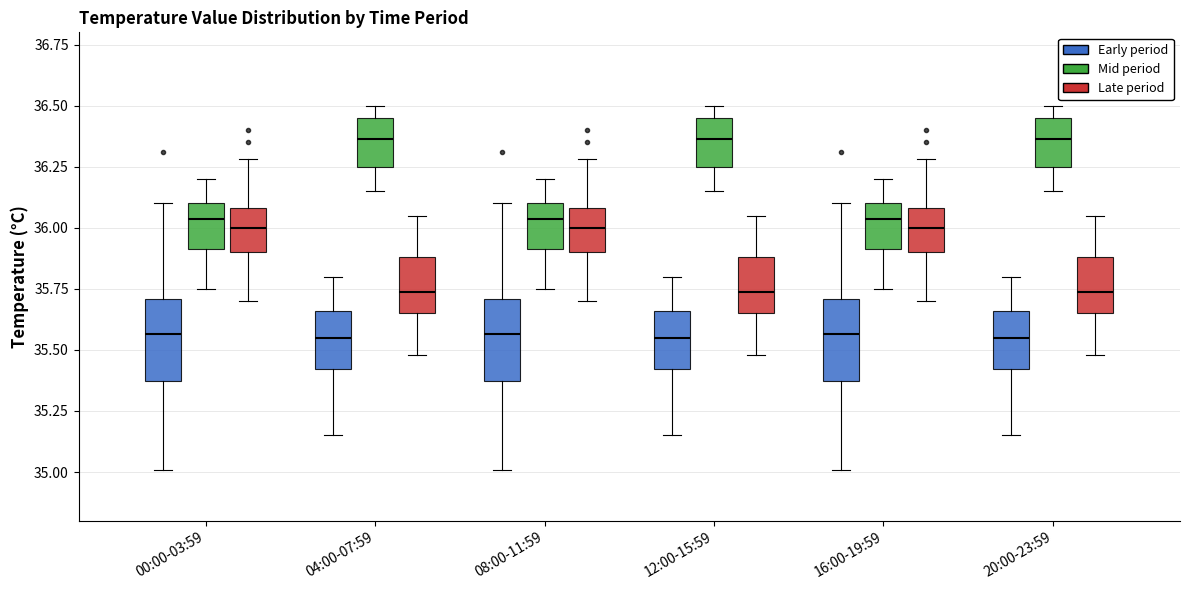

Reading left to right, read every box against the y-axis: the position of its median line, the range the box covers, and the ends of its whiskers. The values are not printed on the chart, so give them approximately, as read against the axis.

00:00-03:59 (Early period): median 35.55, box 35.35 to 35.70, whiskers 35.00 to 36.10
00:00-03:59 (Mid period): median 36.05, box 35.90 to 36.10, whiskers 35.75 to 36.20
00:00-03:59 (Late period): median 36.00, box 35.90 to 36.10, whiskers 35.70 to 36.30
04:00-07:59 (Early period): median 35.55, box 35.40 to 35.65, whiskers 35.15 to 35.80
04:00-07:59 (Mid period): median 36.35, box 36.25 to 36.45, whiskers 36.15 to 36.50
04:00-07:59 (Late period): median 35.75, box 35.65 to 35.90, whiskers 35.50 to 36.05
08:00-11:59 (Early period): median 35.55, box 35.35 to 35.70, whiskers 35.00 to 36.10
08:00-11:59 (Mid period): median 36.05, box 35.90 to 36.10, whiskers 35.75 to 36.20
08:00-11:59 (Late period): median 36.00, box 35.90 to 36.10, whiskers 35.70 to 36.30
12:00-15:59 (Early period): median 35.55, box 35.40 to 35.65, whiskers 35.15 to 35.80
12:00-15:59 (Mid period): median 36.35, box 36.25 to 36.45, whiskers 36.15 to 36.50
12:00-15:59 (Late period): median 35.75, box 35.65 to 35.90, whiskers 35.50 to 36.05
16:00-19:59 (Early period): median 35.55, box 35.35 to 35.70, whiskers 35.00 to 36.10
16:00-19:59 (Mid period): median 36.05, box 35.90 to 36.10, whiskers 35.75 to 36.20
16:00-19:59 (Late period): median 36.00, box 35.90 to 36.10, whiskers 35.70 to 36.30
20:00-23:59 (Early period): median 35.55, box 35.40 to 35.65, whiskers 35.15 to 35.80
20:00-23:59 (Mid period): median 36.35, box 36.25 to 36.45, whiskers 36.15 to 36.50
20:00-23:59 (Late period): median 35.75, box 35.65 to 35.90, whiskers 35.50 to 36.05